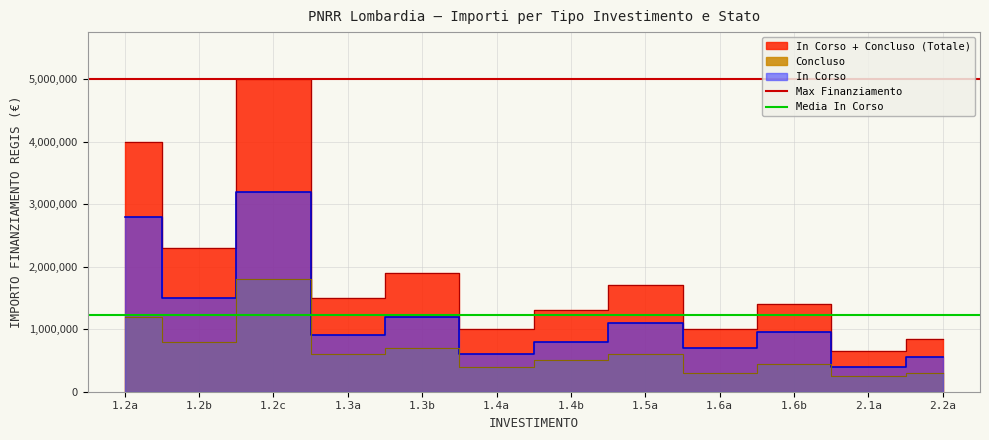

What is the average value of the Max Finanziamento series?

5000000